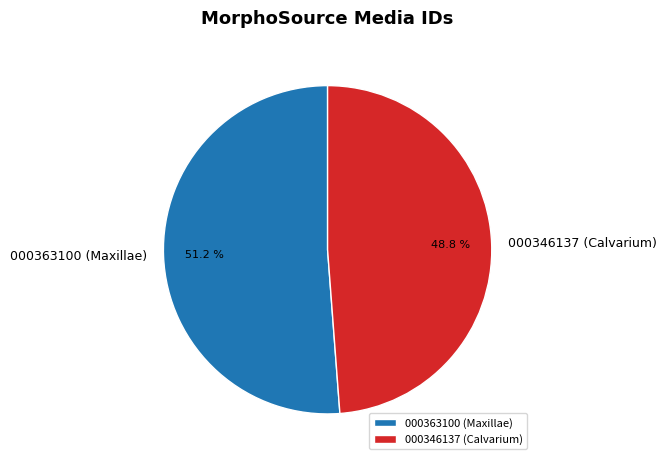

What is the ratio of the value at 000346137 (Calvarium) to the value at 000363100 (Maxillae)?

1.0